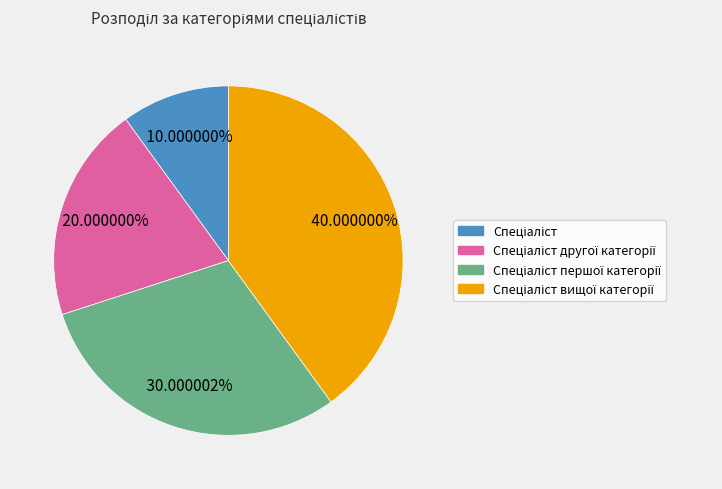

How many slices are in this pie chart?

4